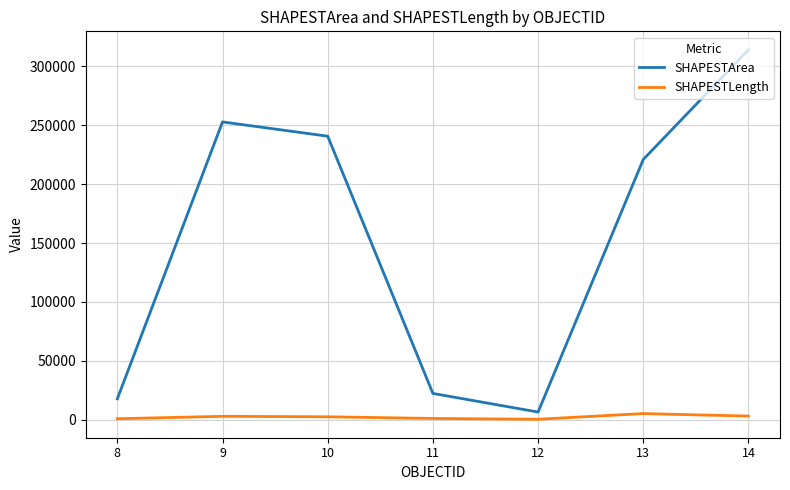

What is the highest value of the SHAPESTLength series?

5186.3